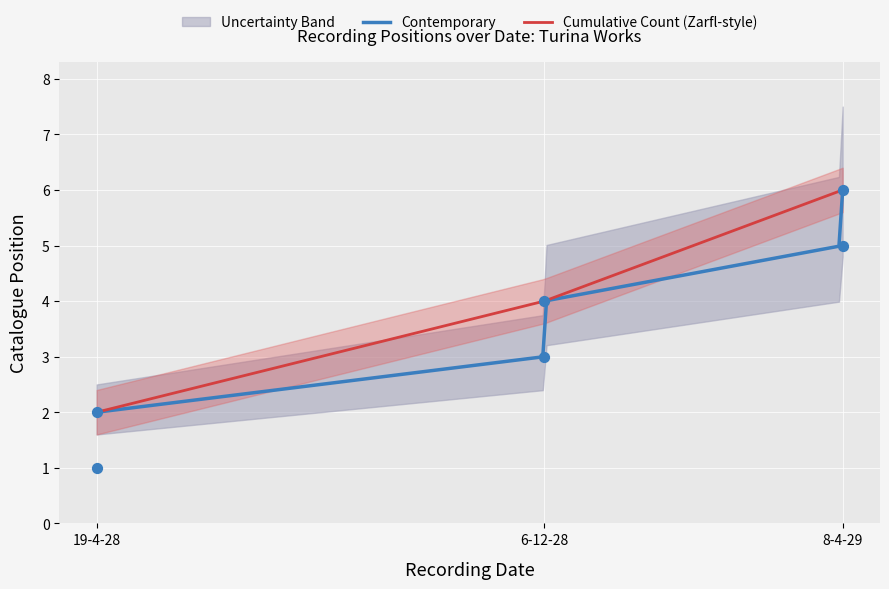

What is the ratio of the value at 19-4-28 to the value at 8-4-29?

0.2